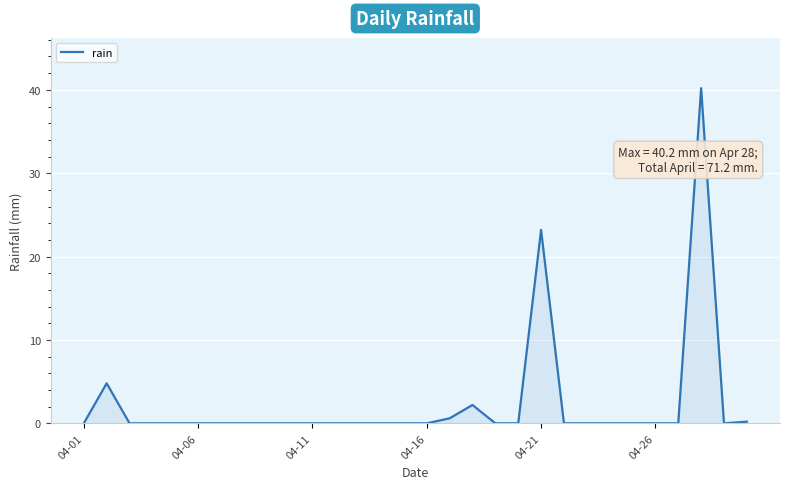

What is the greatest value displayed?

40.2